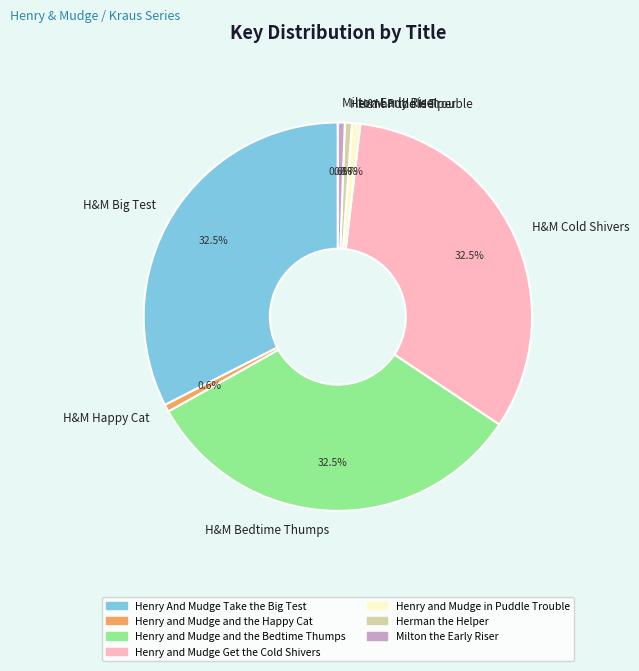

Does any single category account for the majority?

No